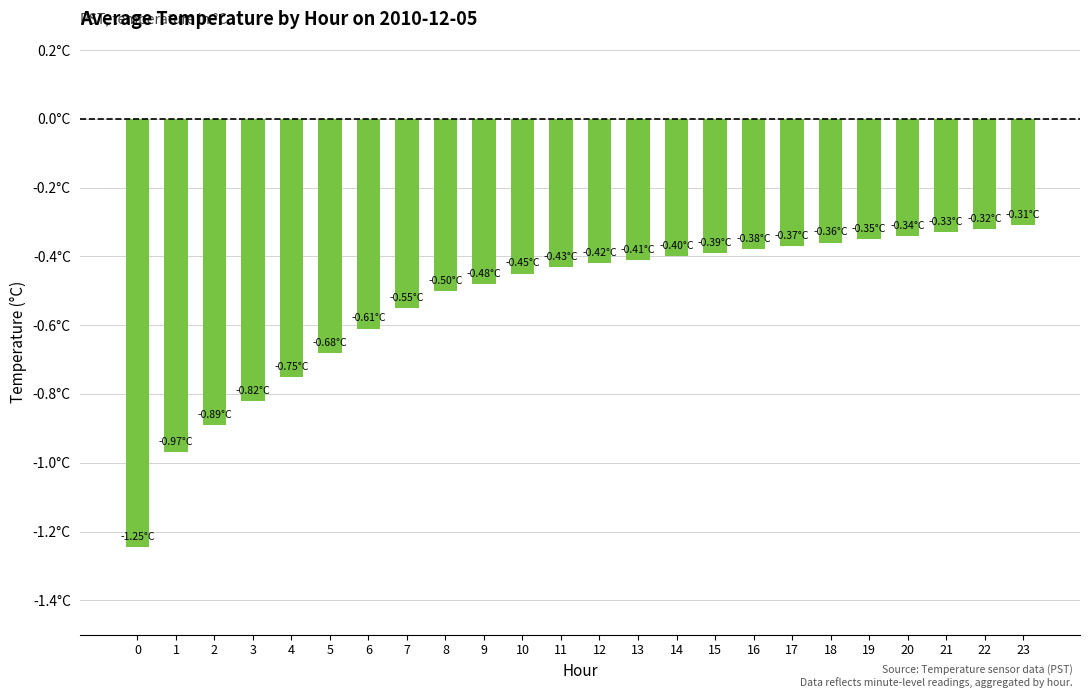

Are the bars horizontal?

No